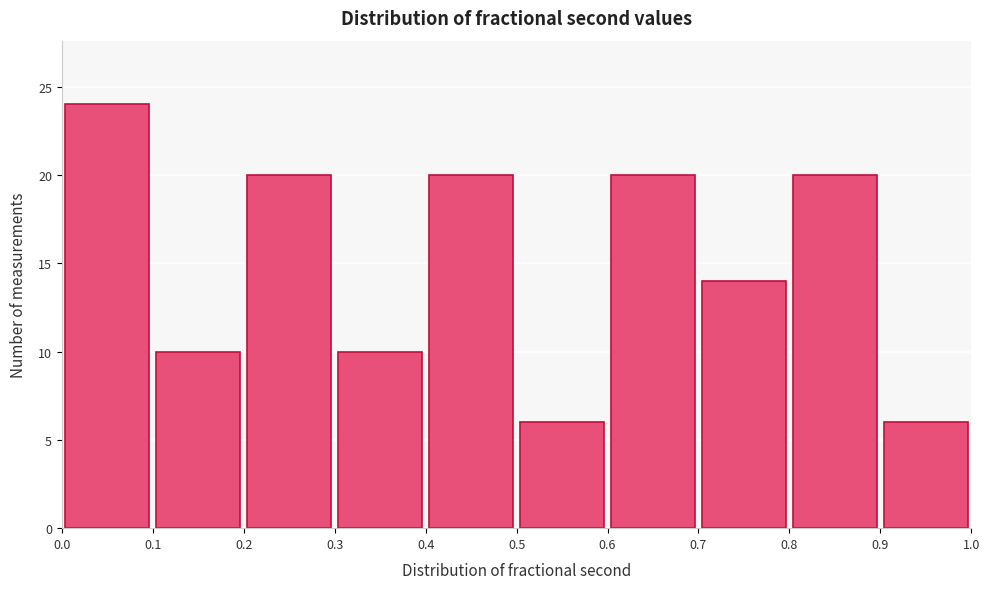

Reading left to right, list every bar in this chart as the range it spans on the x-axis followed by its height. The values are not printed on the chart, so give them approximately, as read against the axis.

0.0 to 0.1: 24
0.1 to 0.2: 10
0.2 to 0.3: 20
0.3 to 0.4: 10
0.4 to 0.5: 20
0.5 to 0.6: 6
0.6 to 0.7: 20
0.7 to 0.8: 14
0.8 to 0.9: 20
0.9 to 1.0: 6